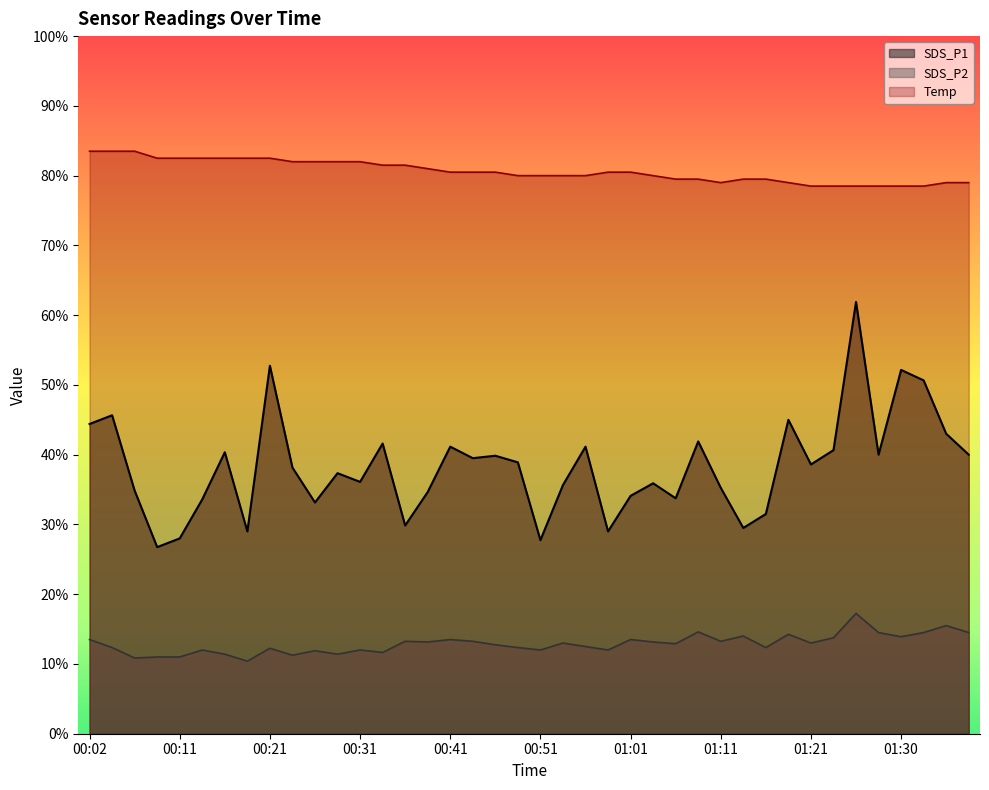

Reading left to right, list all the values displayed in this chart.

SDS_P1: 00:02=8.9	00:04=9.1	00:06=7.0	00:09=5.3	00:11=5.6	00:14=6.7	00:16=8.1	00:19=5.8	00:21=10.6	00:24=7.6	00:26=6.6	00:29=7.5	00:31=7.2	00:33=8.3	00:36=6.0	00:38=6.9	00:41=8.2	00:43=7.9	00:46=8.0	00:48=7.8	00:51=5.5	00:54=7.1	00:56=8.2	00:58=5.8	01:01=6.8	01:03=7.2	01:06=6.8	01:08=8.4	01:11=7.0	01:13=5.9	01:16=6.3	01:18=9.0	01:21=7.7	01:23=8.1	01:25=12.4	01:28=8.0	01:30=10.4	01:33=10.1	01:35=8.6	01:38=8.0
SDS_P2: 00:02=2.7	00:04=2.5	00:06=2.2	00:09=2.2	00:11=2.2	00:14=2.4	00:16=2.3	00:19=2.1	00:21=2.5	00:24=2.2	00:26=2.4	00:29=2.3	00:31=2.4	00:33=2.3	00:36=2.6	00:38=2.6	00:41=2.7	00:43=2.6	00:46=2.5	00:48=2.5	00:51=2.4	00:54=2.6	00:56=2.5	00:58=2.4	01:01=2.7	01:03=2.6	01:06=2.6	01:08=2.9	01:11=2.6	01:13=2.8	01:16=2.5	01:18=2.9	01:21=2.6	01:23=2.8	01:25=3.5	01:28=2.9	01:30=2.8	01:33=2.9	01:35=3.1	01:38=2.9
Temp: 00:02=16.7	00:04=16.7	00:06=16.7	00:09=16.5	00:11=16.5	00:14=16.5	00:16=16.5	00:19=16.5	00:21=16.5	00:24=16.4	00:26=16.4	00:29=16.4	00:31=16.4	00:33=16.3	00:36=16.3	00:38=16.2	00:41=16.1	00:43=16.1	00:46=16.1	00:48=16.0	00:51=16.0	00:54=16.0	00:56=16.0	00:58=16.1	01:01=16.1	01:03=16.0	01:06=15.9	01:08=15.9	01:11=15.8	01:13=15.9	01:16=15.9	01:18=15.8	01:21=15.7	01:23=15.7	01:25=15.7	01:28=15.7	01:30=15.7	01:33=15.7	01:35=15.8	01:38=15.8